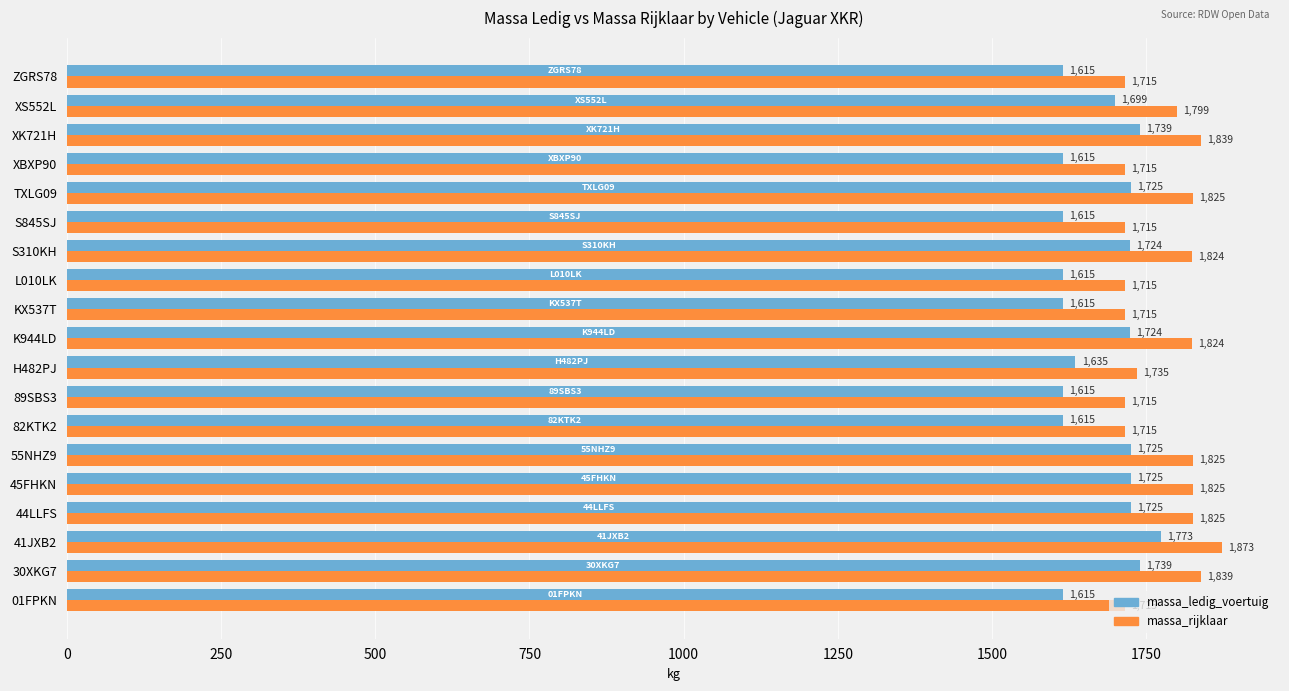

Which label corresponds to the largest value in the chart?

41JXB2